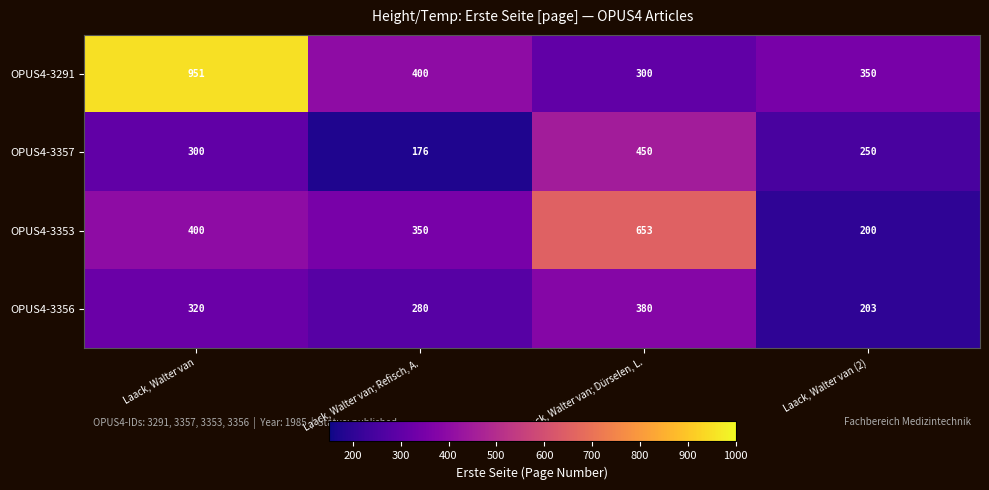

Reading right to left, transcribe all the data shown in this chart.

OPUS4-3291: Laack, Walter van (2)=350	Laack, Walter van; Dürselen, L.=300	Laack, Walter van; Refisch, A.=400	Laack, Walter van=951
OPUS4-3357: Laack, Walter van (2)=250	Laack, Walter van; Dürselen, L.=450	Laack, Walter van; Refisch, A.=176	Laack, Walter van=300
OPUS4-3353: Laack, Walter van (2)=200	Laack, Walter van; Dürselen, L.=653	Laack, Walter van; Refisch, A.=350	Laack, Walter van=400
OPUS4-3356: Laack, Walter van (2)=203	Laack, Walter van; Dürselen, L.=380	Laack, Walter van; Refisch, A.=280	Laack, Walter van=320